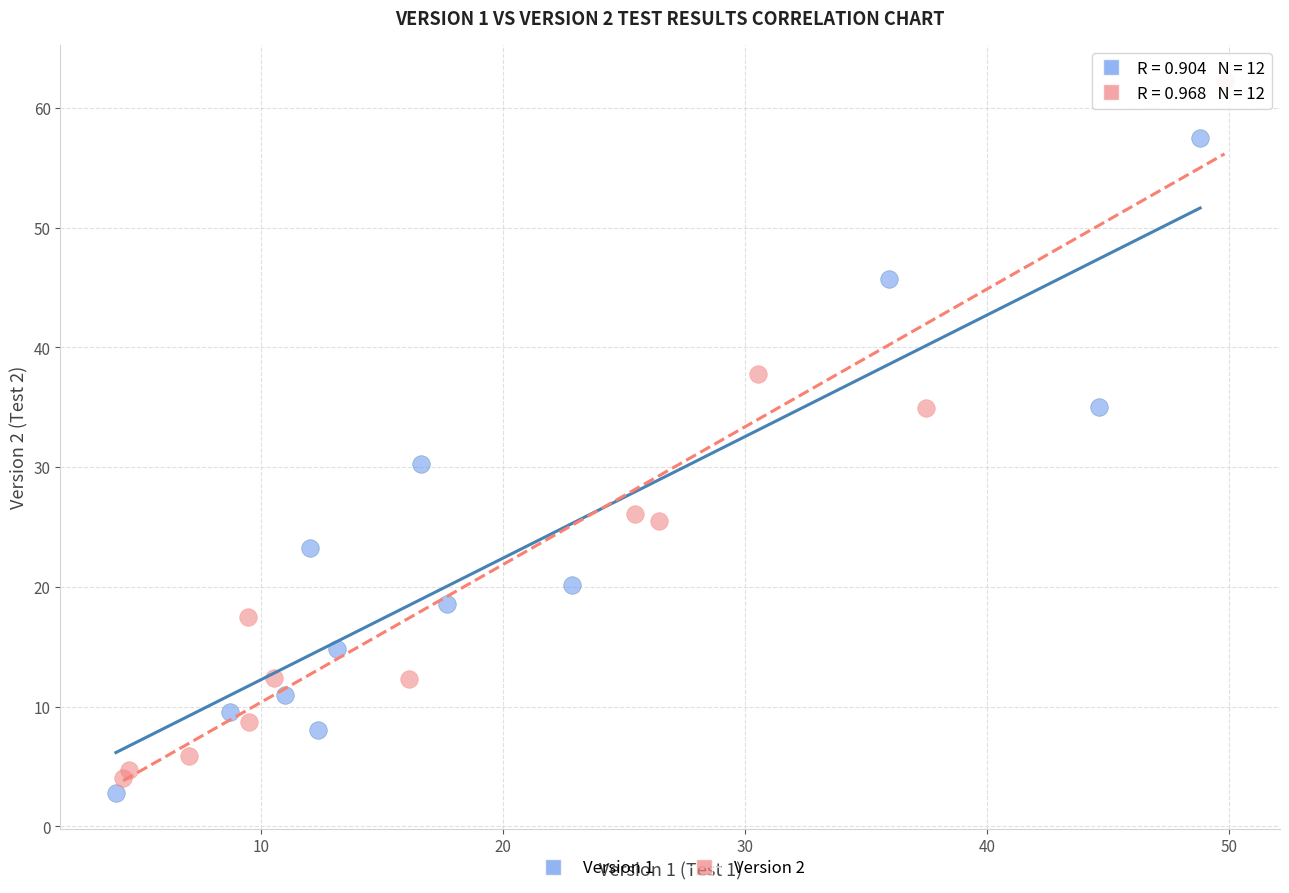

Which series contains the highest Y value?

Version 2